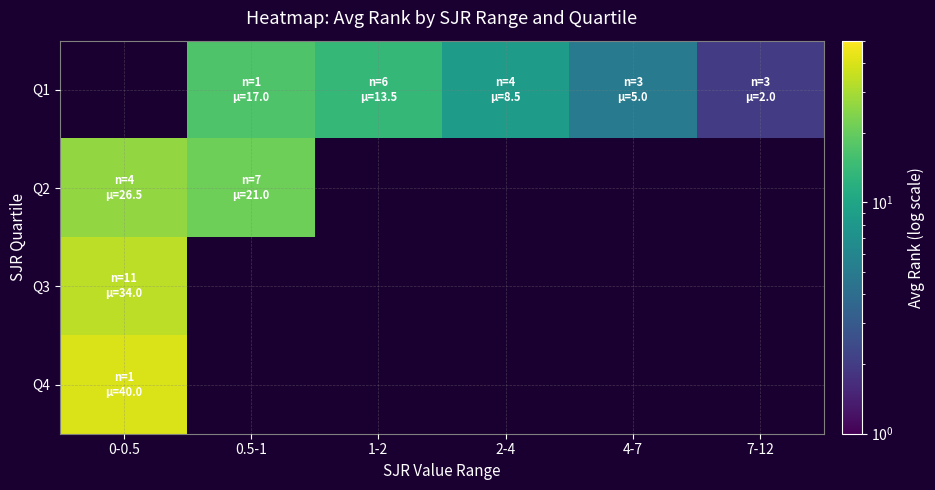

Rank the categories by Q1 value from highest to lowest.

0-0.5, 0.5-1, 1-2, 2-4, 4-7, 7-12